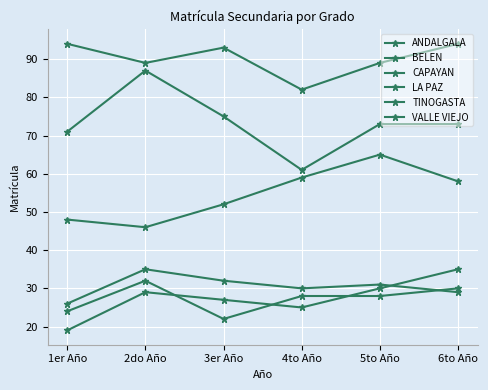

Reading left to right, extract all data points from this chart.

ANDALGALA: 24	32	22	28	28	30
BELEN: 48	46	52	59	65	58
CAPAYAN: 19	29	27	25	30	35
LA PAZ: 71	87	75	61	73	73
TINOGASTA: 26	35	32	30	31	29
VALLE VIEJO: 94	89	93	82	89	94